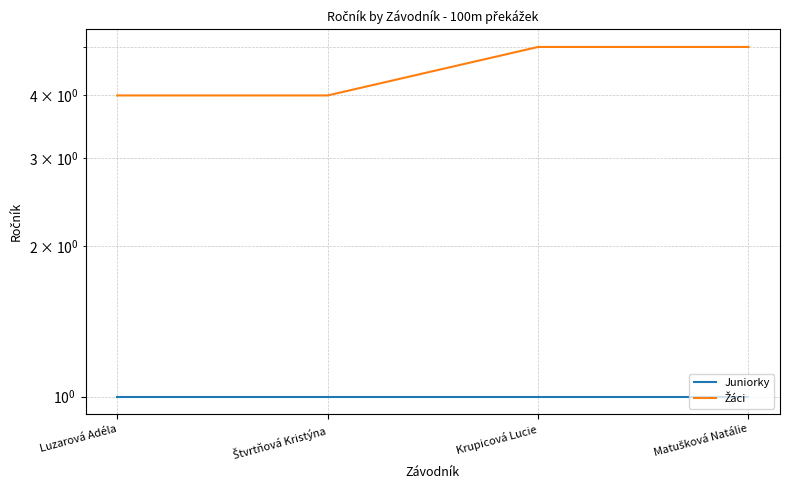

What is the label of the 3rd point from the left?

Krupicová Lucie